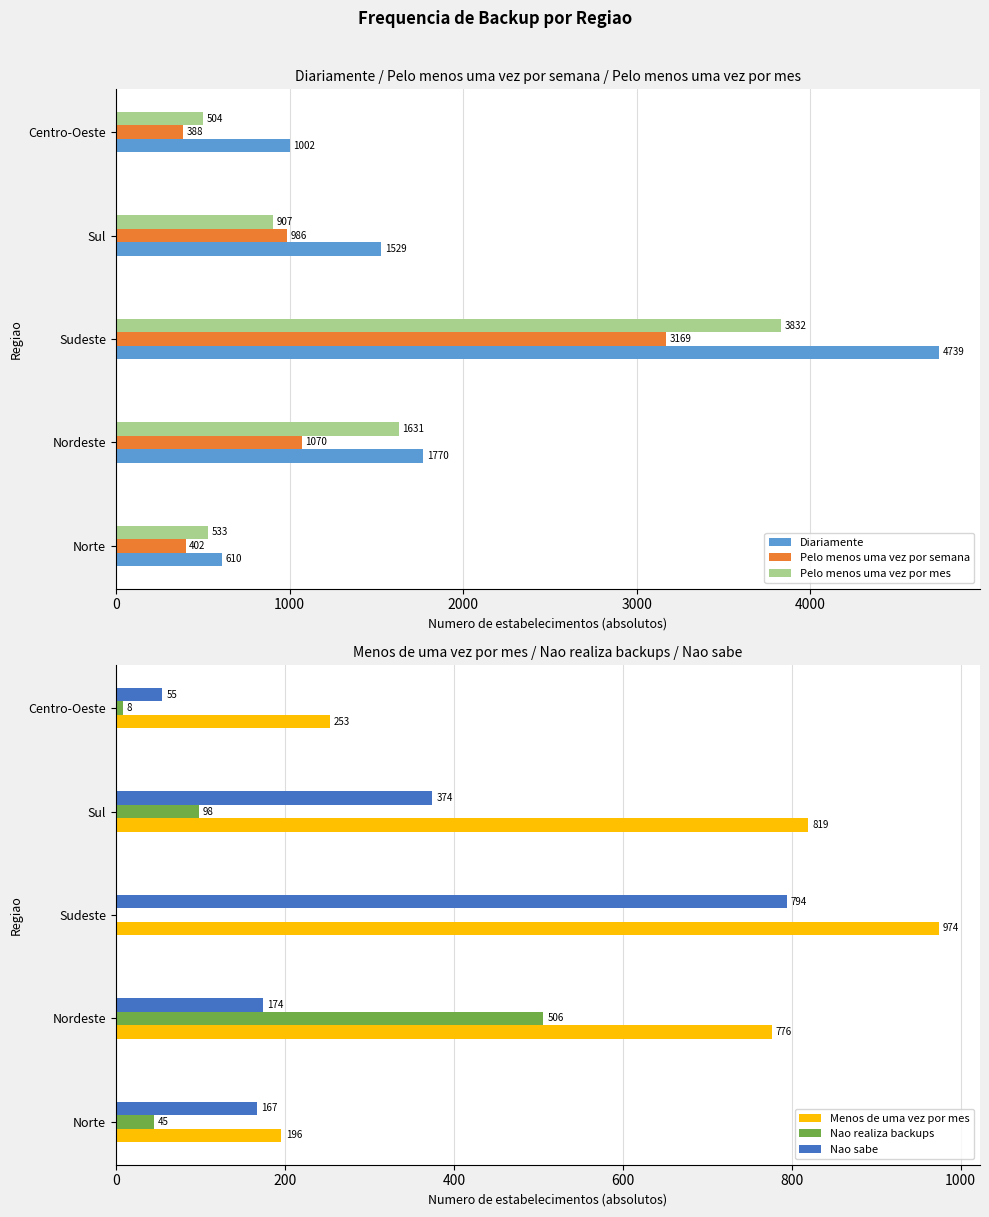

List the labels in order of Diariamente value, largest first.

Sudeste, Nordeste, Sul, Centro-Oeste, Norte